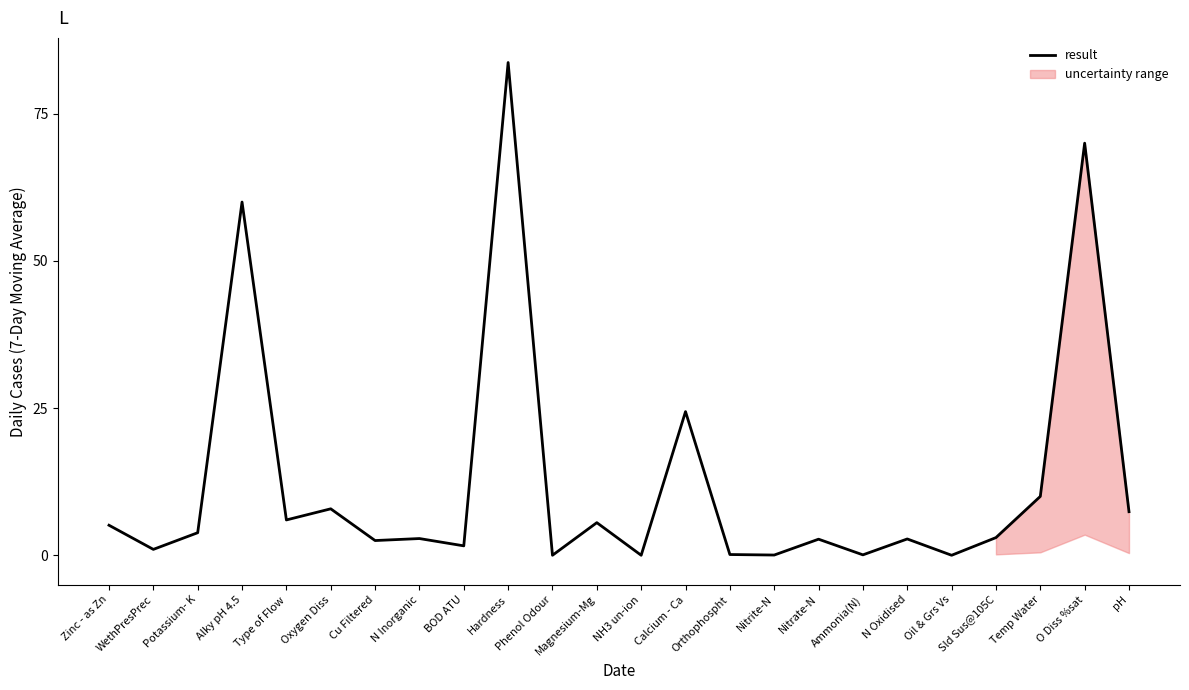

List the labels in order of value, smallest first.

Phenol Odour, Oil & Grs Vs, NH3 un-ion, Nitrite-N, Ammonia(N), Orthophospht, WethPresPrec, BOD ATU, Cu Filtered, Nitrate-N, N Oxidised, N Inorganic, Sld Sus@105C, Potassium- K, Zinc - as Zn, Magnesium-Mg, Type of Flow, pH, Oxygen Diss, Temp Water, Calcium - Ca, Alky pH 4.5, O Diss %sat, Hardness